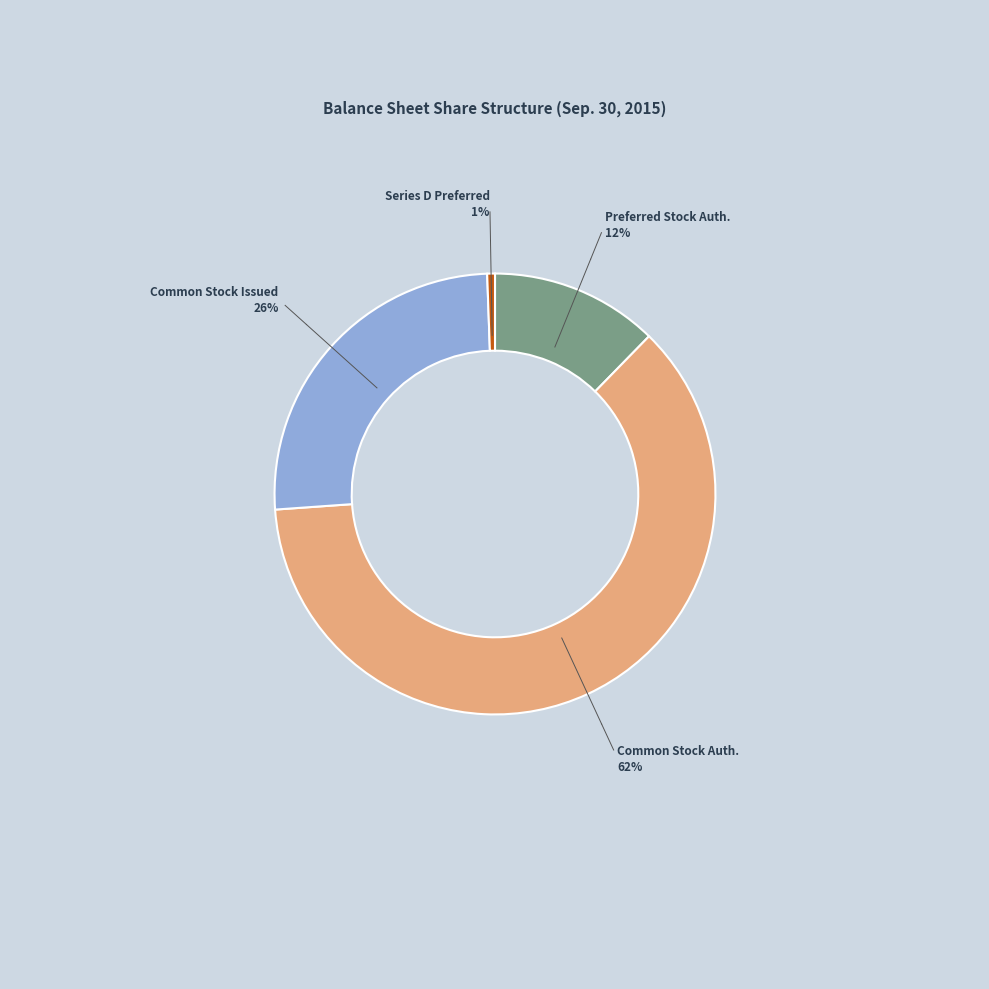

Rank the categories by value from highest to lowest.

Common Stock Auth., Common Stock Issued, Preferred Stock Auth., Series D Preferred